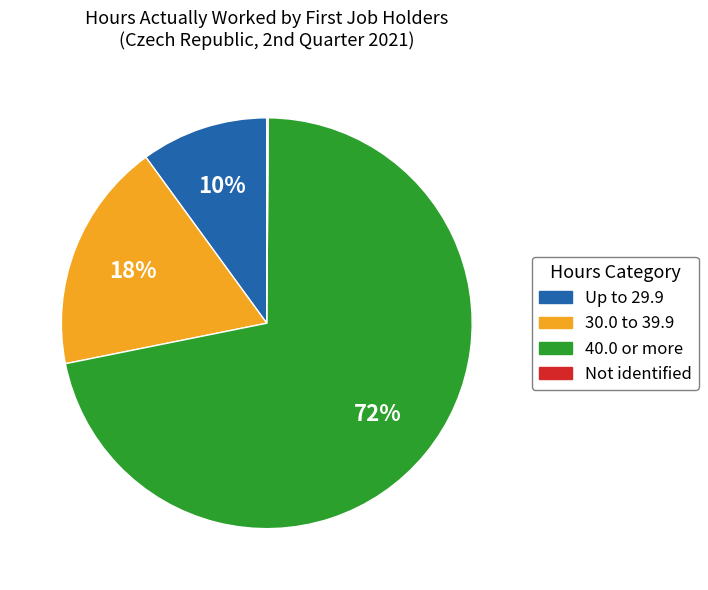

What is the ratio of the value at 40.0 or more to the value at 30.0 to 39.9?

4.0